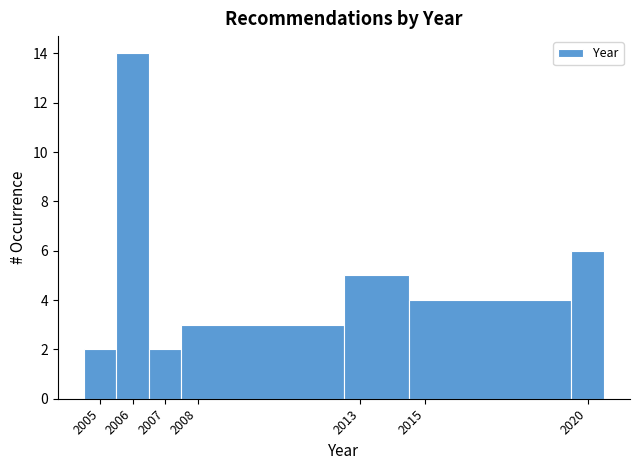

Reading left to right, transcribe this chart: for each bar, give the range it covers on the x-axis and its height. The values are not printed on the chart, so give them approximately, as read against the axis.

2004.5 to 2005.5: 2
2005.5 to 2006.5: 14
2006.5 to 2007.5: 2
2007.5 to 2012.5: 3
2012.5 to 2014.5: 5
2014.5 to 2019.5: 4
2019.5 to 2020.5: 6